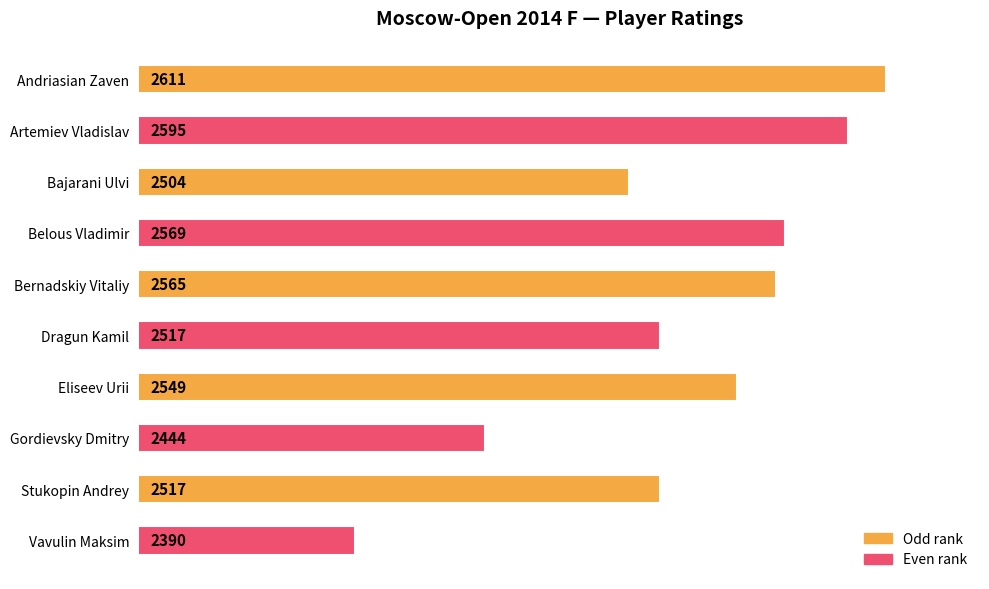

What is the ratio of the value at Andriasian Zaven to the value at Bernadskiy Vitaliy?

1.0